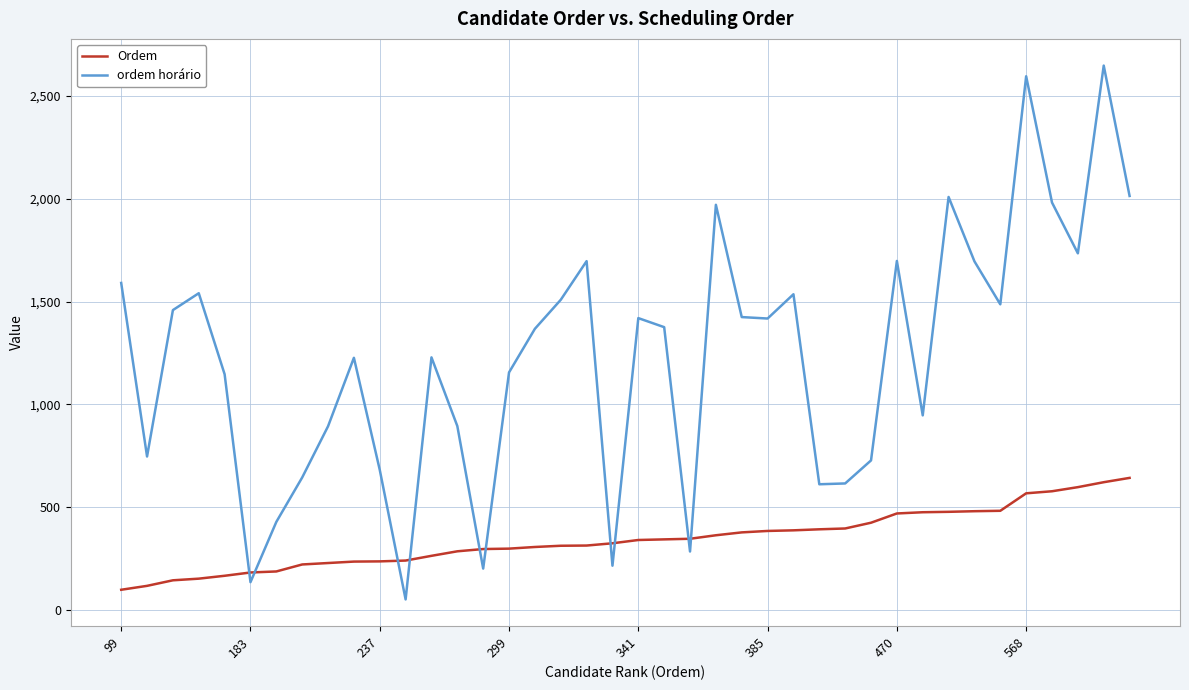

What is the sum of all ordem horário values?

49021